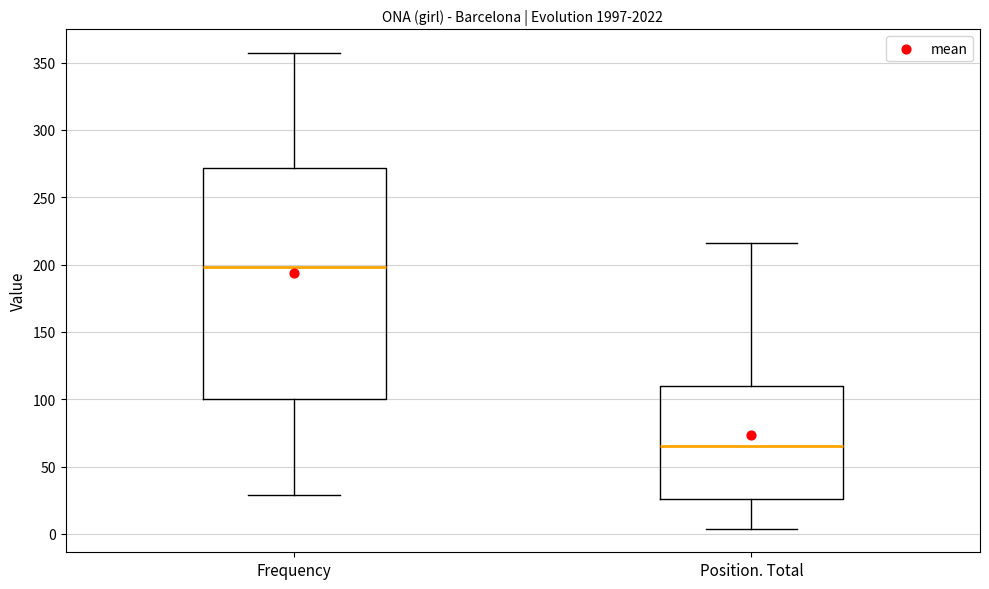

Which box has the highest median line?

Frequency